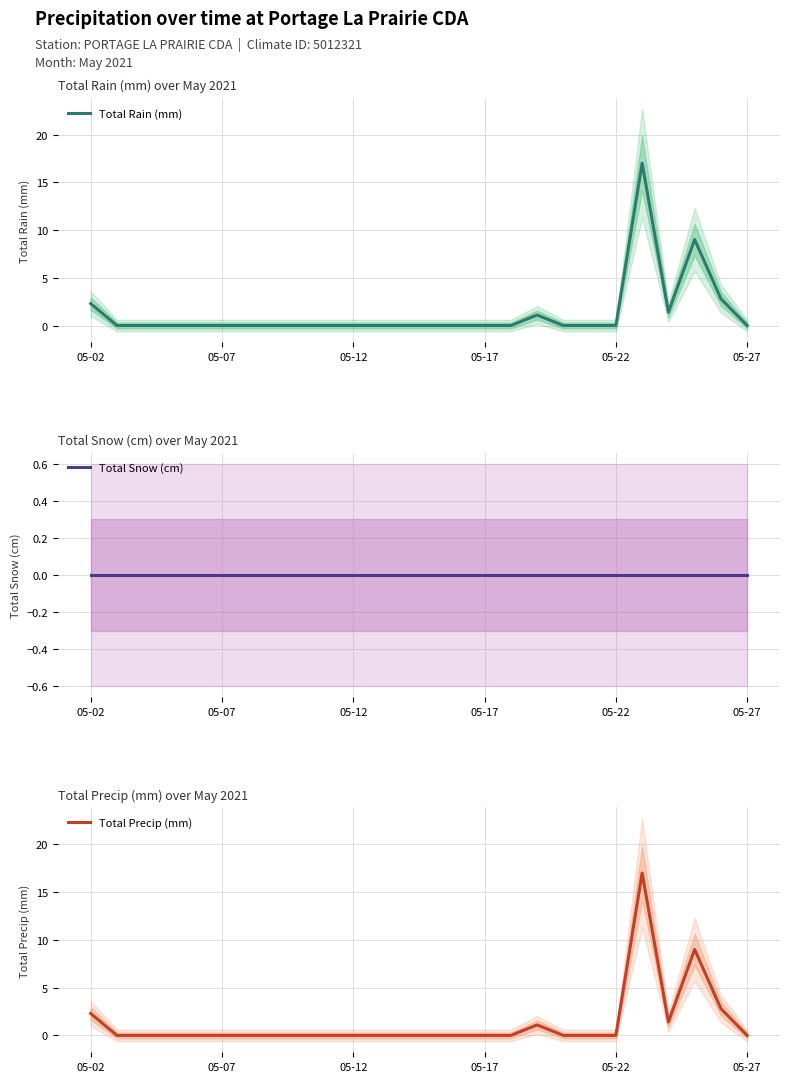

Which category has the highest value in the Total Snow (cm) series?

05-02